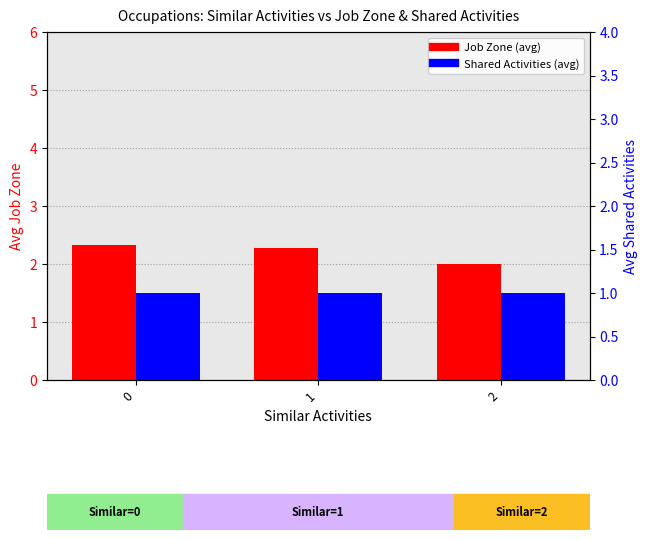

True or false: Job Zone has a value of 2.3 at 1.

True